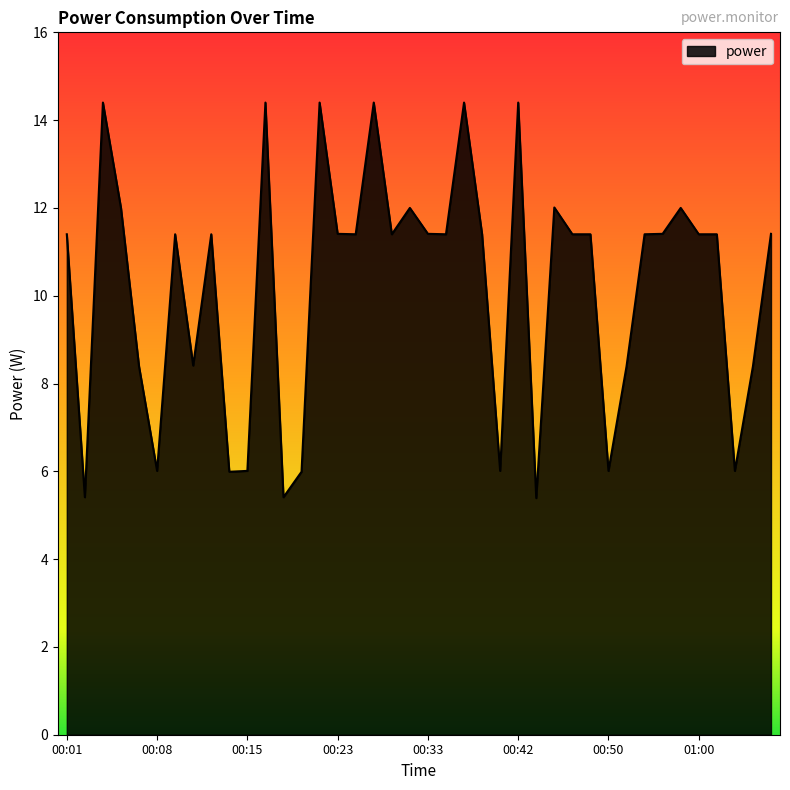

True or false: there are more than 2 points higher than both neighbors.

True